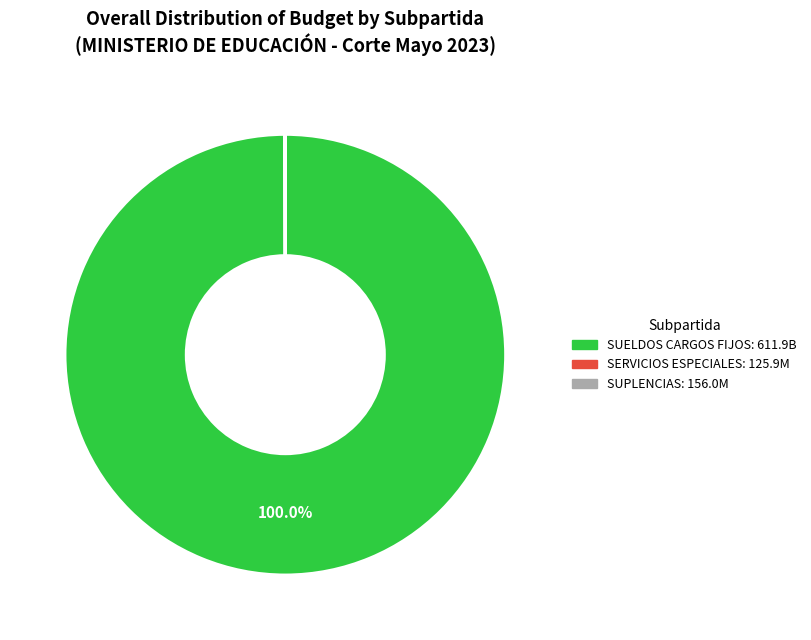

Is there a majority slice in this chart?

Yes